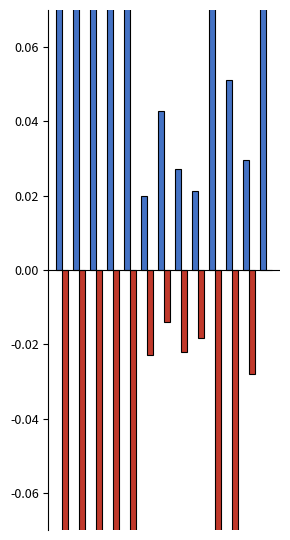

Reading right to left, list all the values displayed in this chart.

Pressupost Despeses: 0.1	0.0	0.1	0.1	0.0	0.0	0.0	0.0	0.6	0.6	0.6	0.6	0.7
Despeses Reals: 0.0	-0.0	-0.1	-0.1	-0.0	-0.0	-0.0	-0.0	-0.7	-0.4	-1.0	-0.6	-0.5